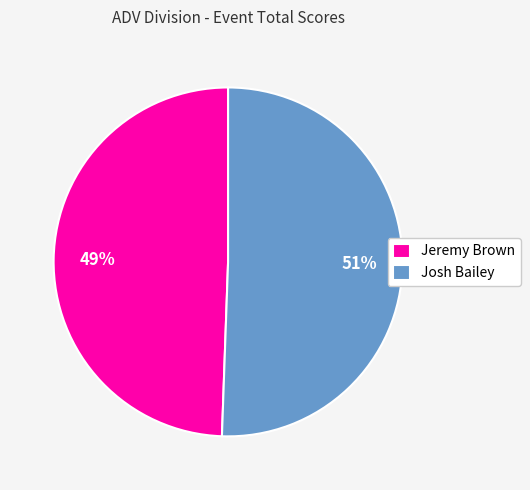

The Jeremy Brown slice represents 57% of the pie. True or false?

False